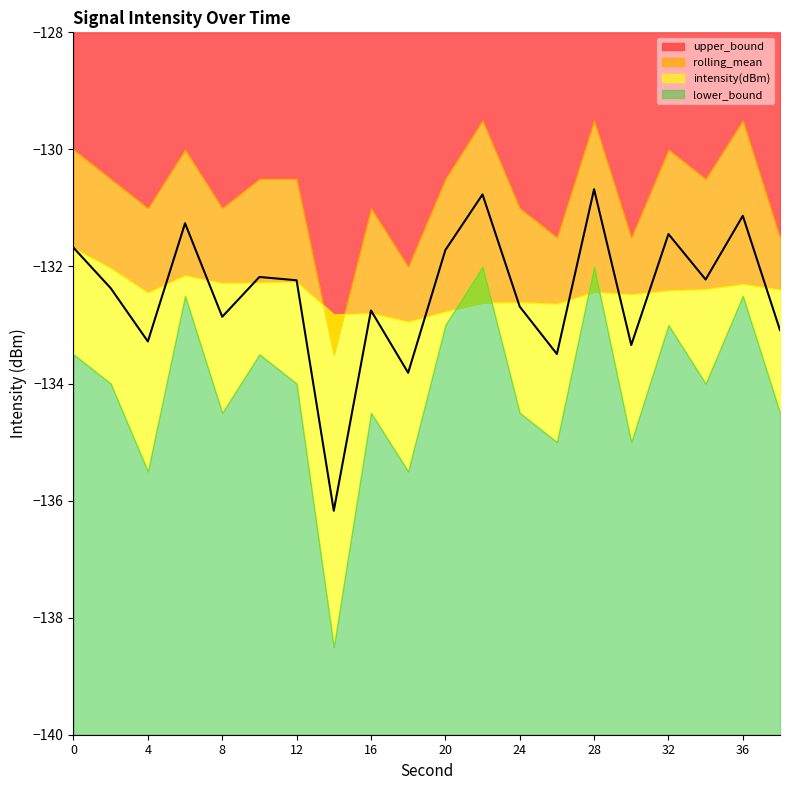

What is the average value of the intensity(dBm) series?

-132.5